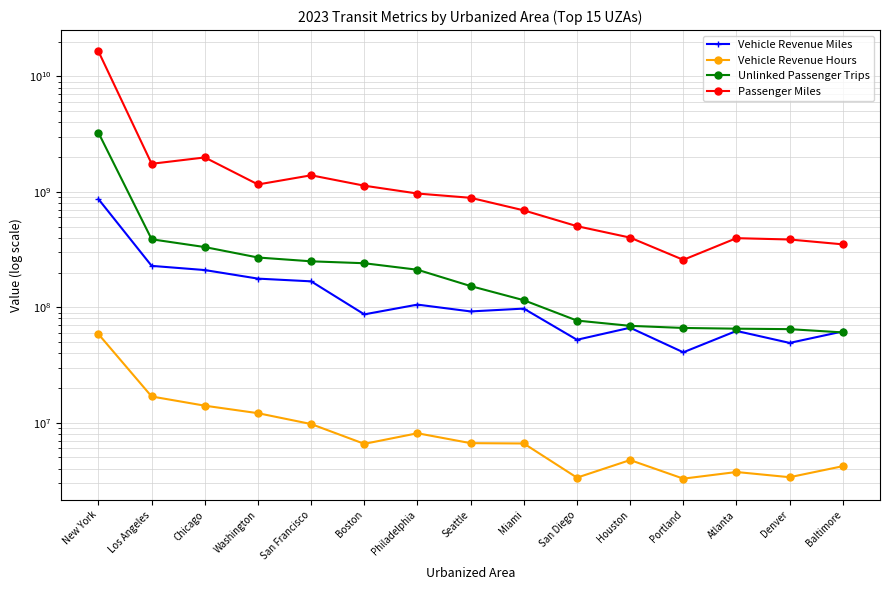

Where does the Vehicle Revenue Hours series first go above 6604120?

New York